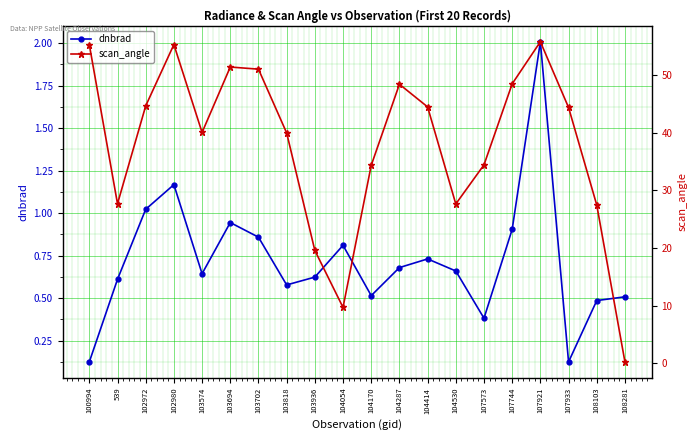

How many interior local valleys does the scan_angle series have?

4